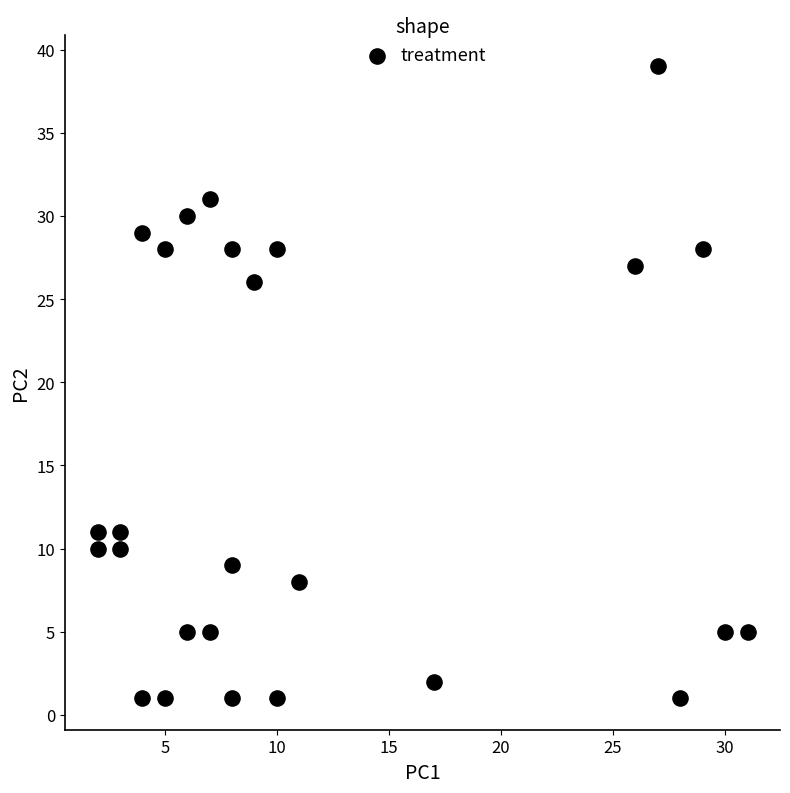

What Y value in the scatter plot is closest to 20?

26